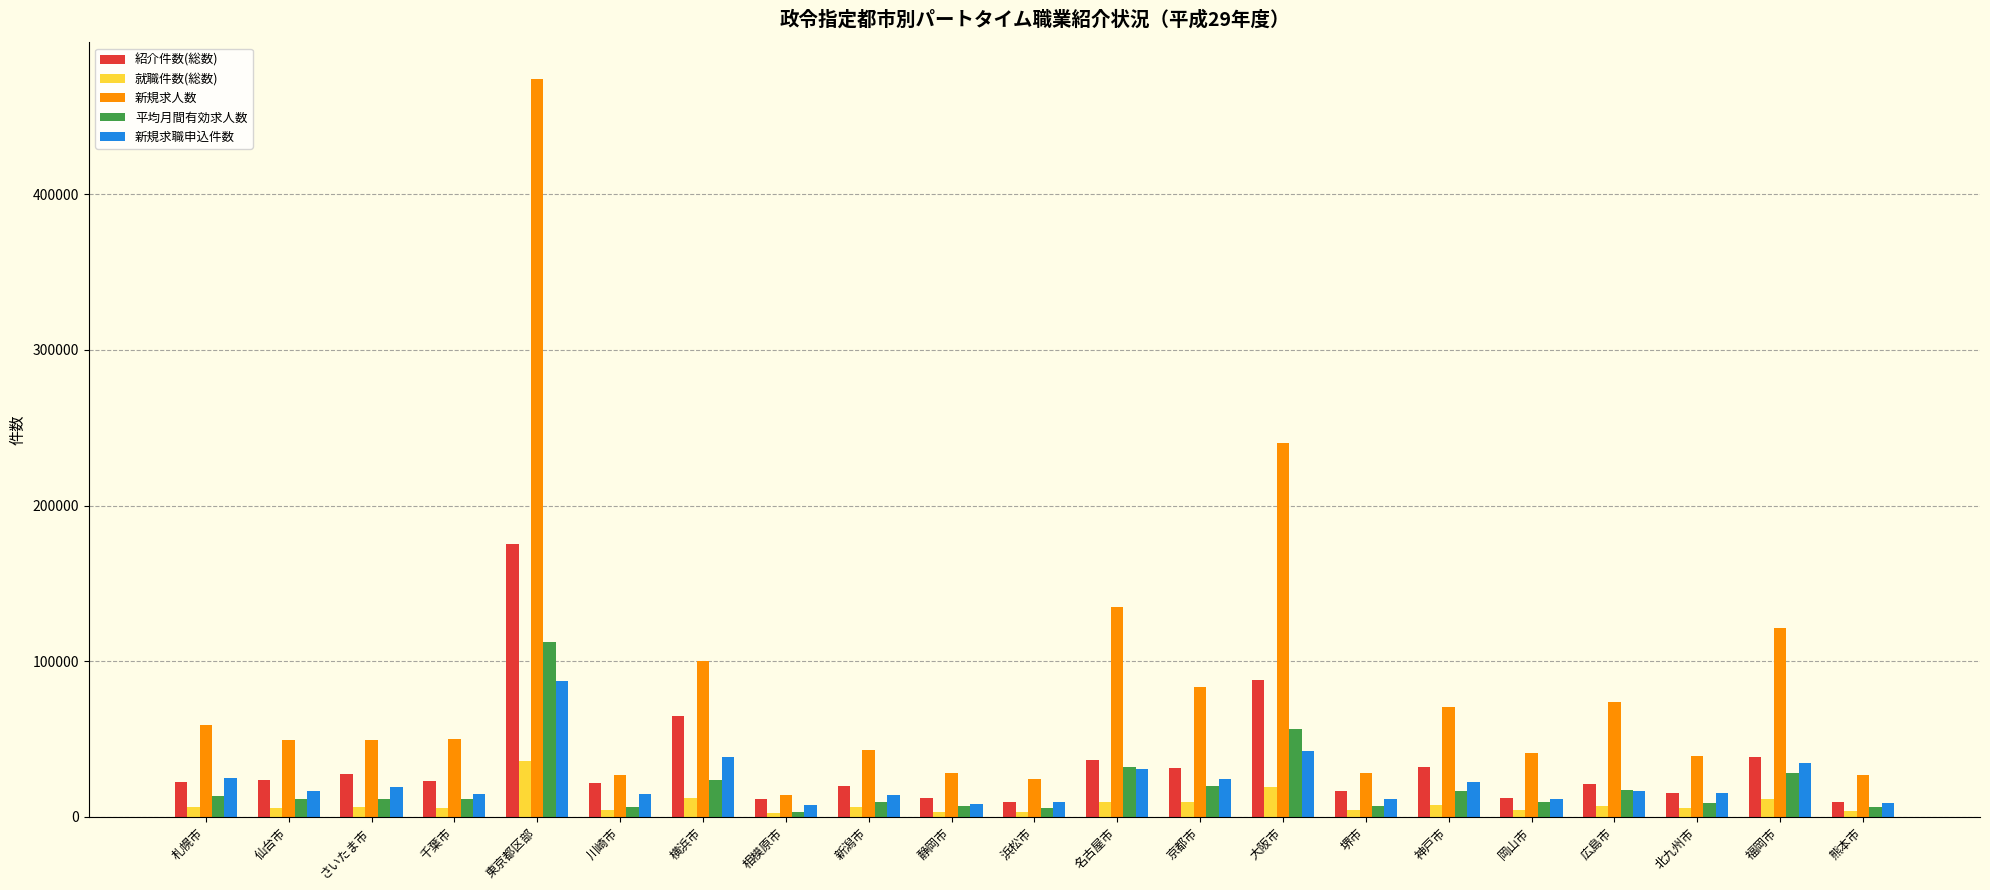

Count the number of data series in this chart.

5